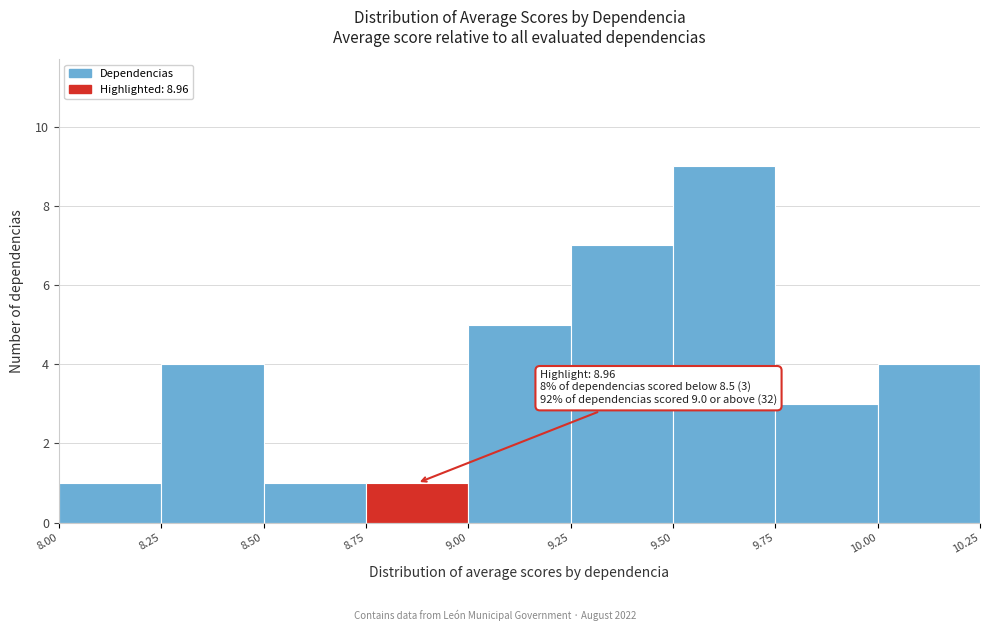

Over which range of the x-axis is the bar tallest?

9.50 to 9.75